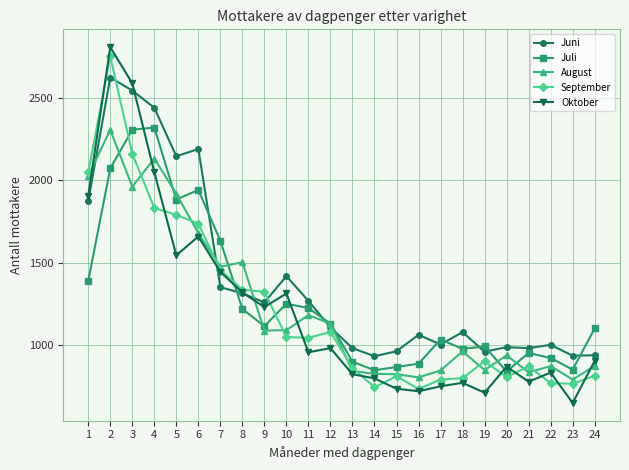

Rank the series at 17 from lowest to highest value.

Oktober, September, August, Juni, Juli